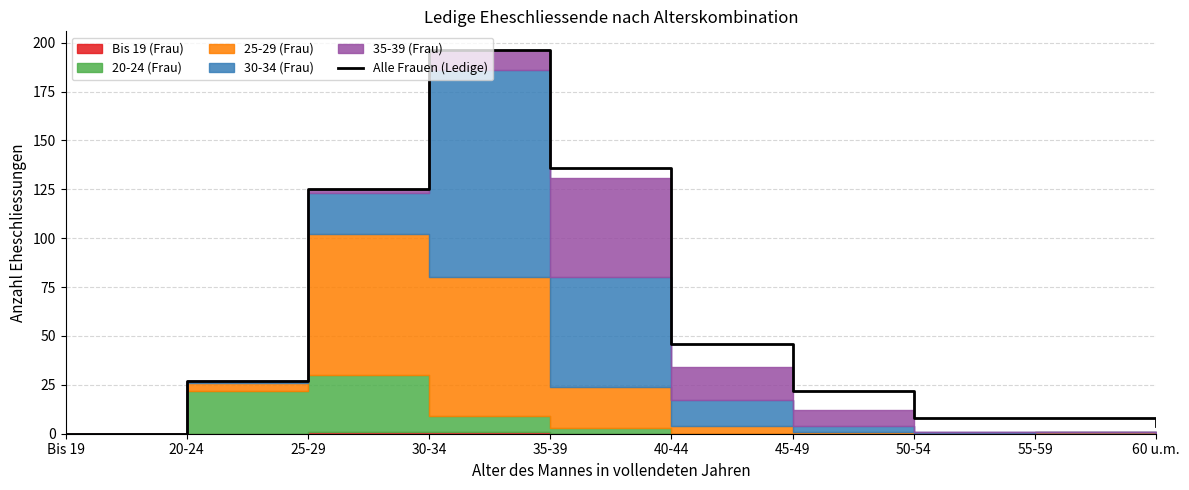

Approximately how many times larger is the value at 20-24 compared to 40-44?

0.6